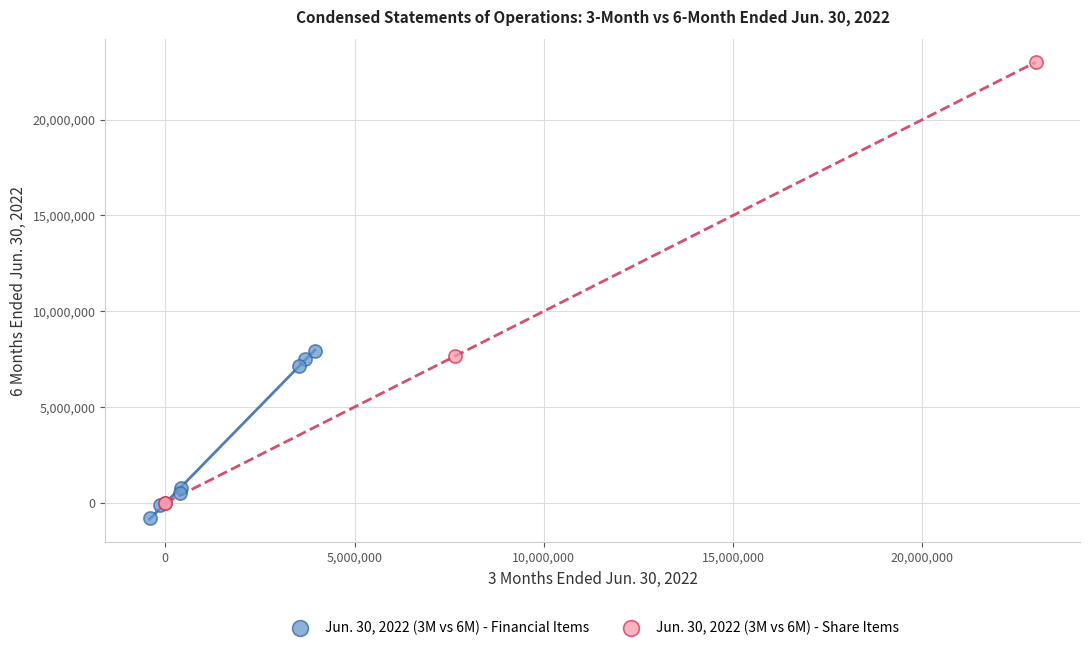

Which series has the widest spread of Y values?

Jun. 30, 2022 (3M vs 6M) - Share Items